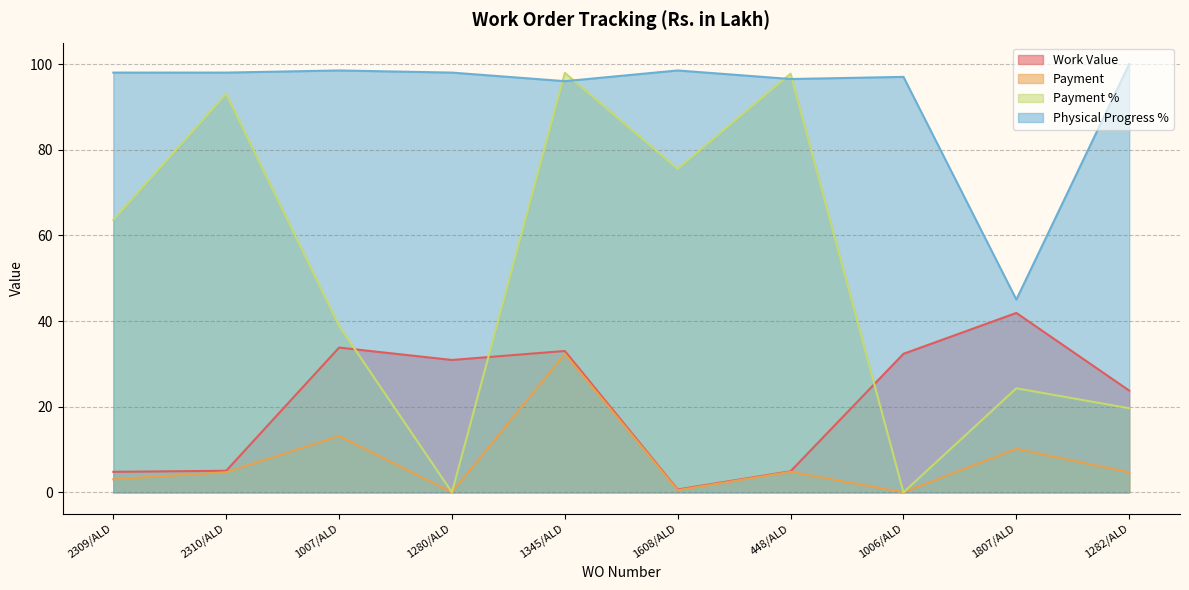

Reading left to right, extract all data points from this chart.

Work Value: 2309/ALD=4.8	2310/ALD=5.0	1007/ALD=33.8	1280/ALD=30.9	1345/ALD=33.0	1608/ALD=0.7	448/ALD=4.9	1006/ALD=32.3	1807/ALD=41.9	1282/ALD=23.8
Payment: 2309/ALD=3.0	2310/ALD=4.7	1007/ALD=13.1	1280/ALD=0.0	1345/ALD=32.3	1608/ALD=0.5	448/ALD=4.8	1006/ALD=0.0	1807/ALD=10.2	1282/ALD=4.7
Payment %: 2309/ALD=63.6	2310/ALD=93.0	1007/ALD=38.9	1280/ALD=0.0	1345/ALD=97.9	1608/ALD=75.5	448/ALD=97.8	1006/ALD=0.0	1807/ALD=24.3	1282/ALD=19.6
Physical Progress %: 2309/ALD=98.0	2310/ALD=98.0	1007/ALD=98.5	1280/ALD=98.0	1345/ALD=96.0	1608/ALD=98.5	448/ALD=96.5	1006/ALD=97.0	1807/ALD=45.0	1282/ALD=100.0